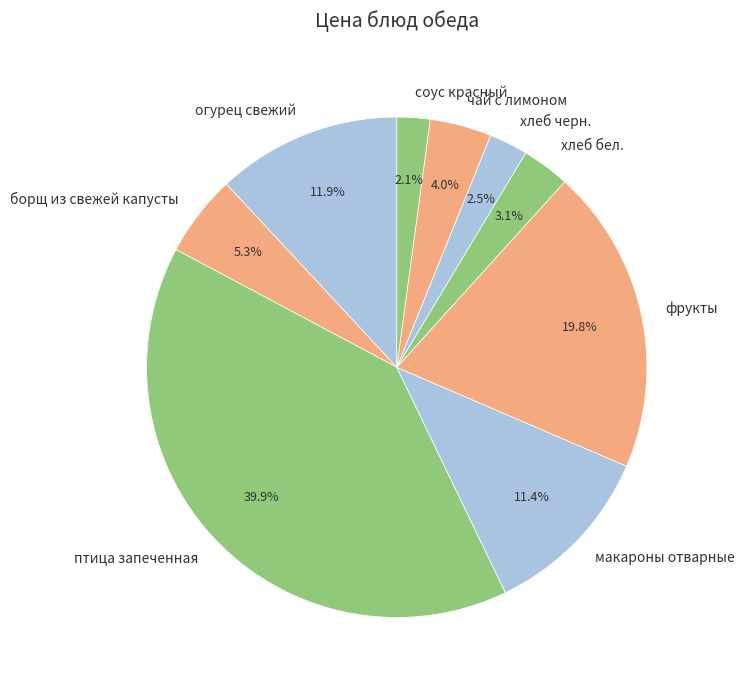

Between чай с лимоном and фрукты, which is larger?

фрукты